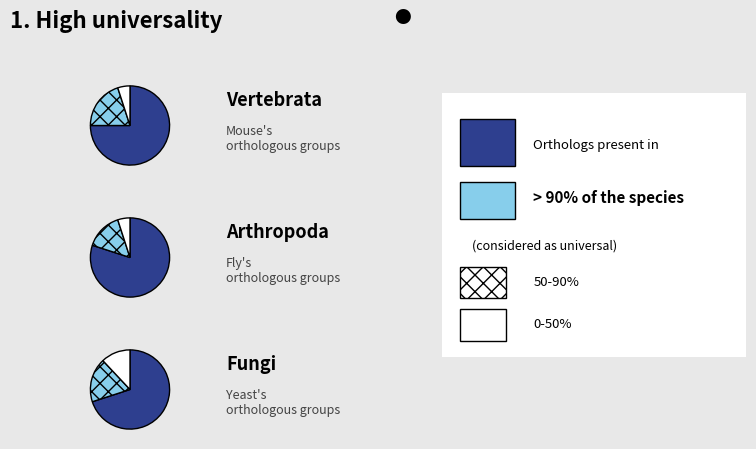

Between >90% and 0-50%, which series saw the biggest shift?

Arthropoda